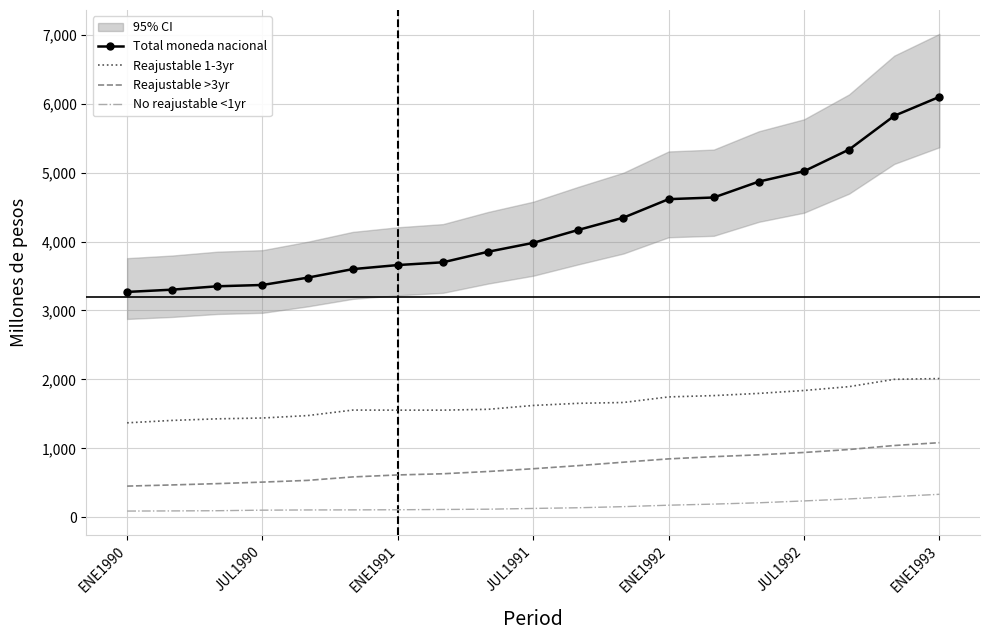

What is the minimum value for Reajustable >3yr?

452